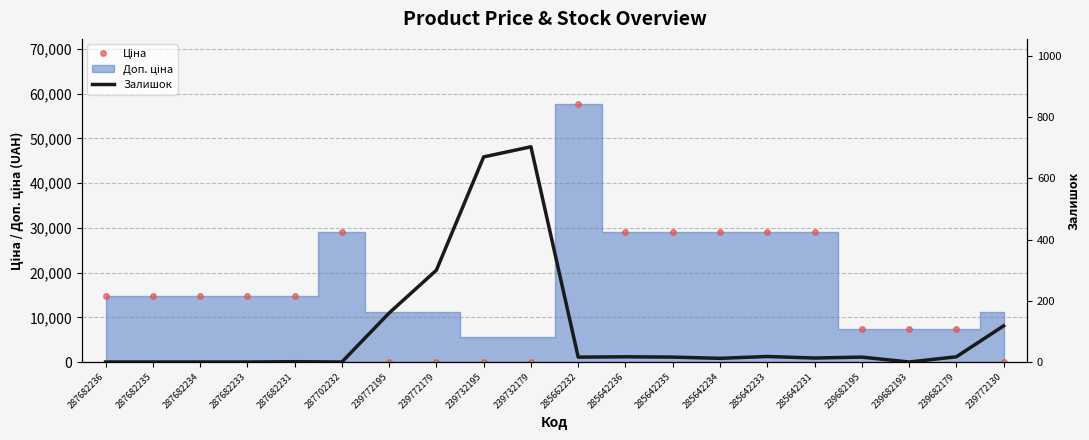

Where is the first local maximum for Ціна?

287702232